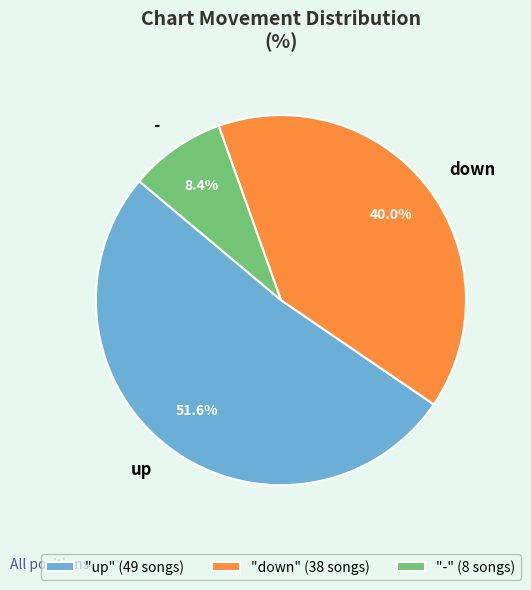

Does up represent more than half of the total?

Yes